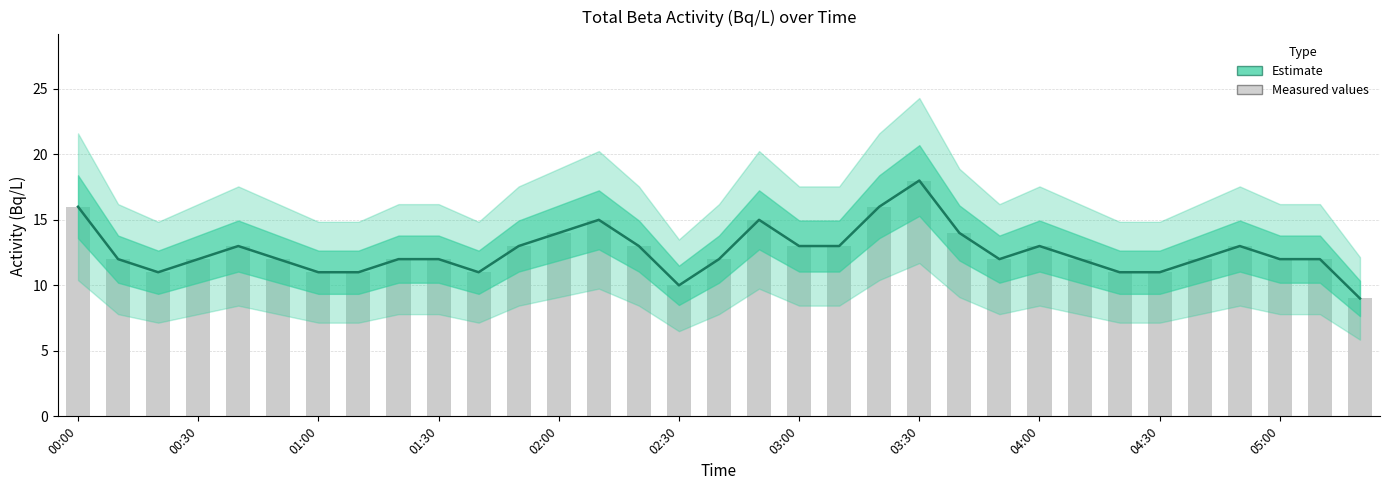

What is the value of the 11th bar from the left?

11